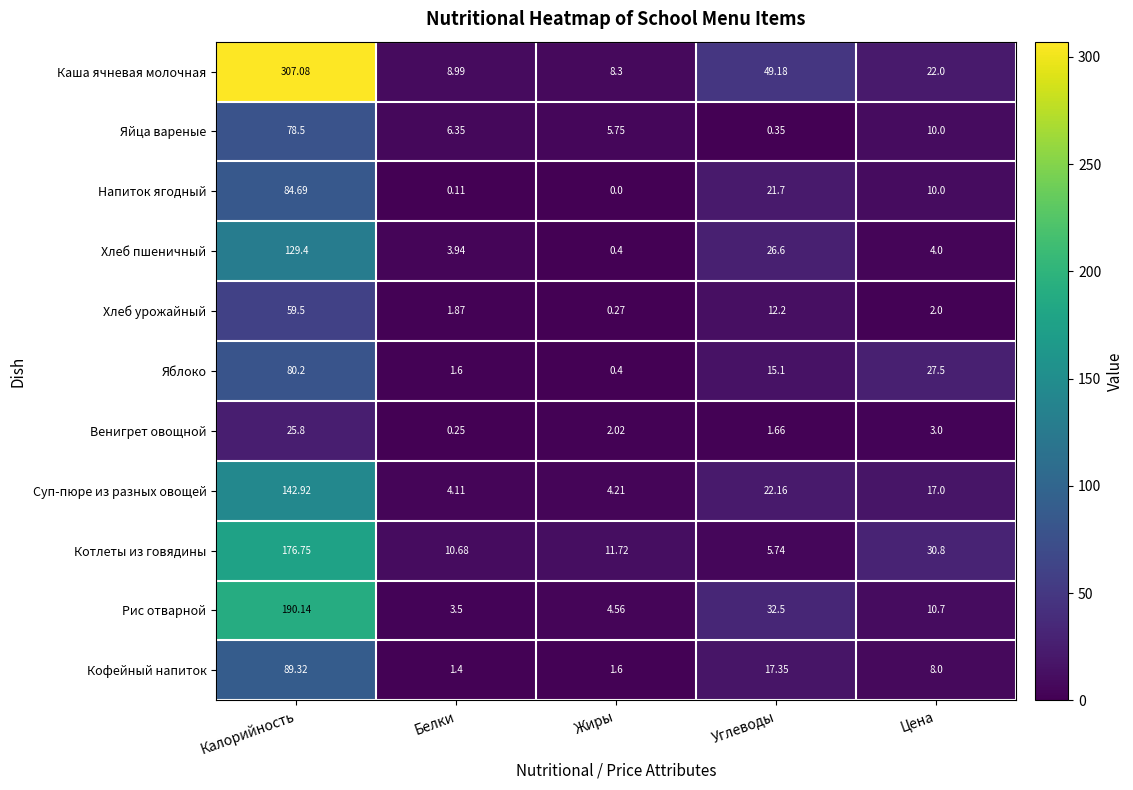

Which series has the widest spread of values?

Каша ячневая молочная